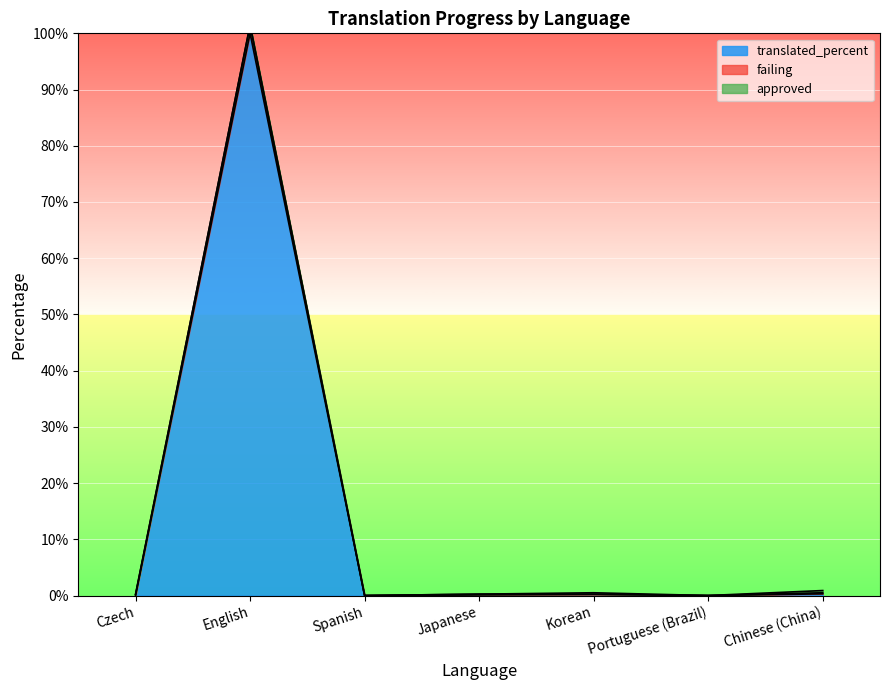

The translated_words series shows 0.2 at Japanese. True or false?

True